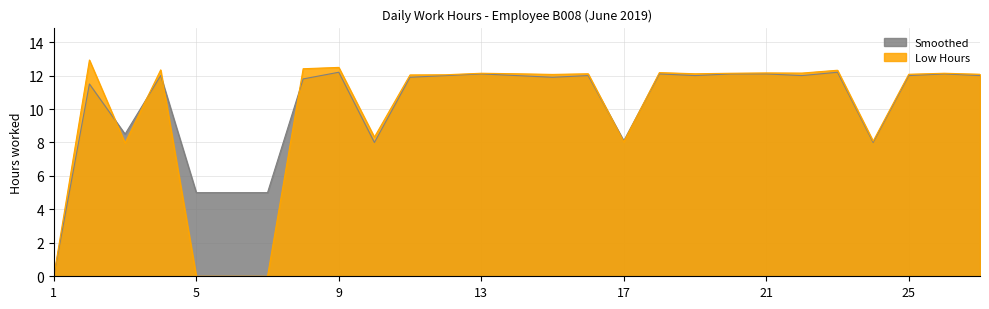

Where is the first local minimum for Smoothed?

3